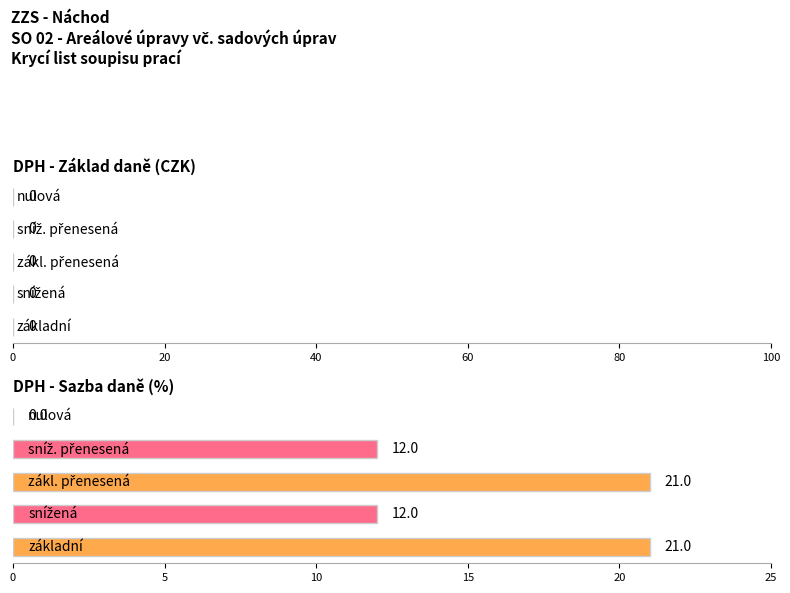

What is the sum of all values?

66